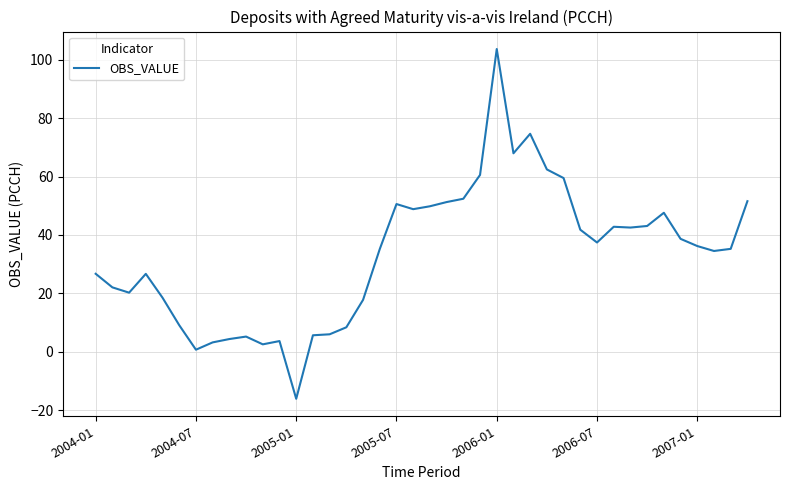

What is the maximum value shown in the chart?

103.7